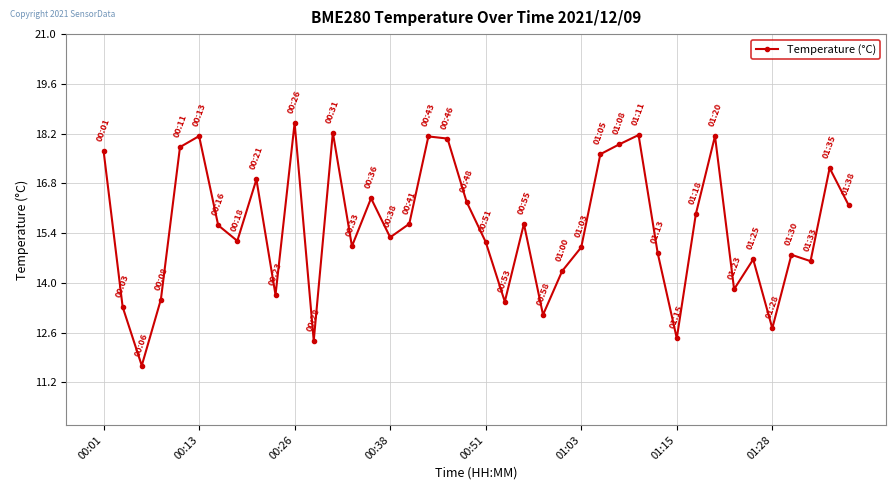

What is the sum of all values?

623.2